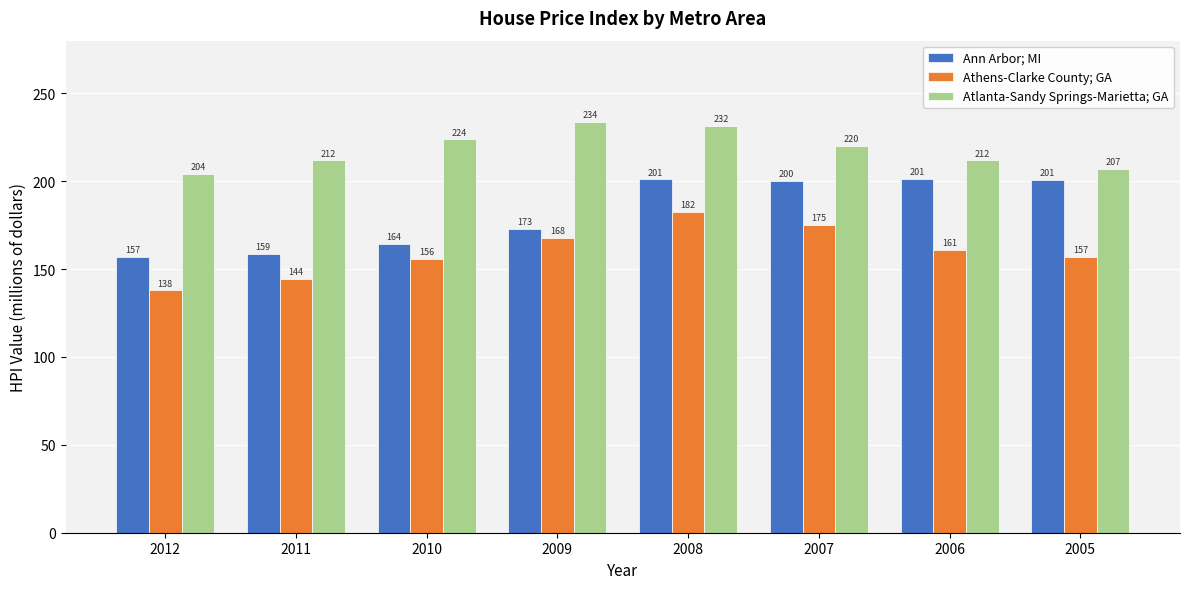

Is it true that Atlanta-Sandy Springs-Marietta; GA equals 314.6 at 2008?

False